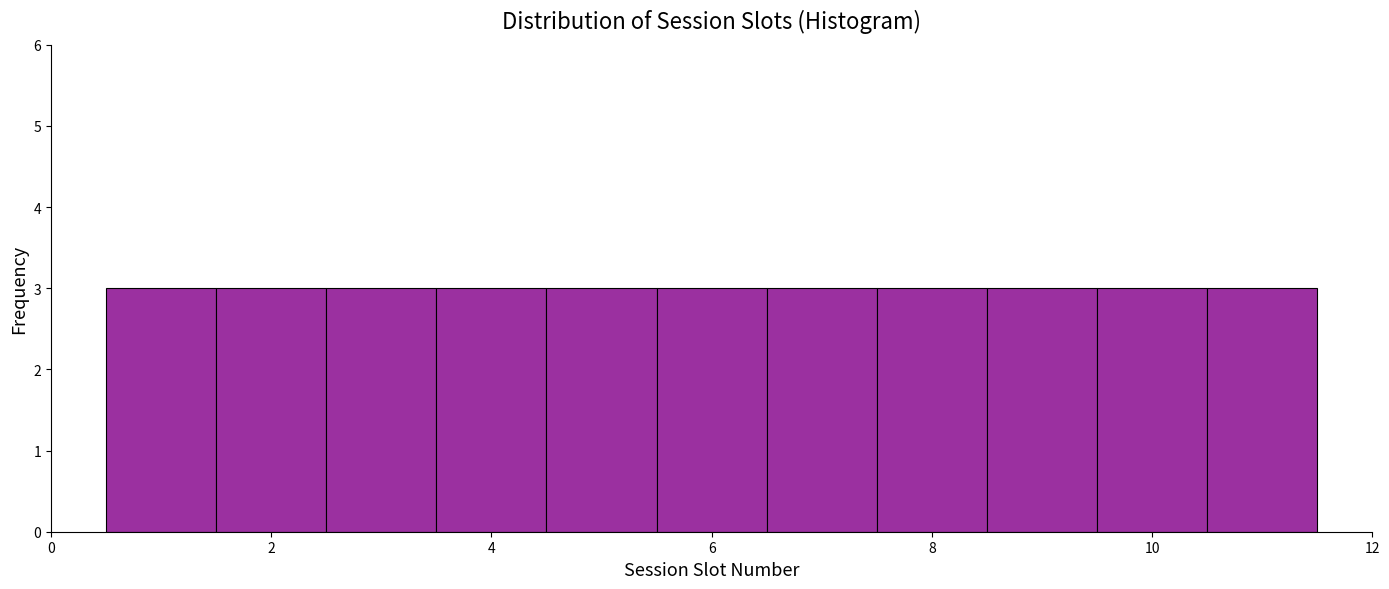

How tall is the bar that spans 0.5 to 1.5 on the x-axis? Neither the bar edges nor the heights are printed on the chart, so give them approximately, as read against the axes.

3